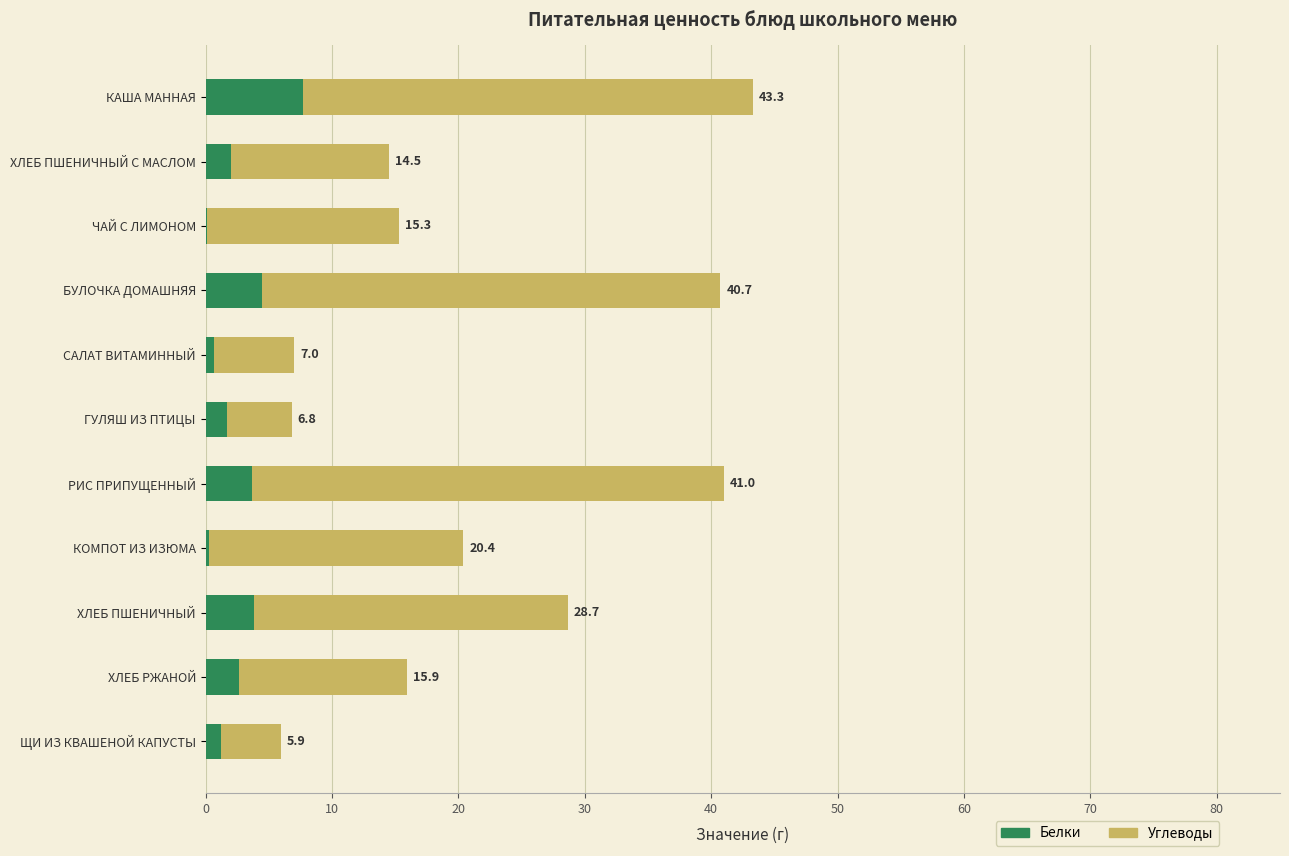

What are all the series names shown in the legend?

Белки, Углеводы